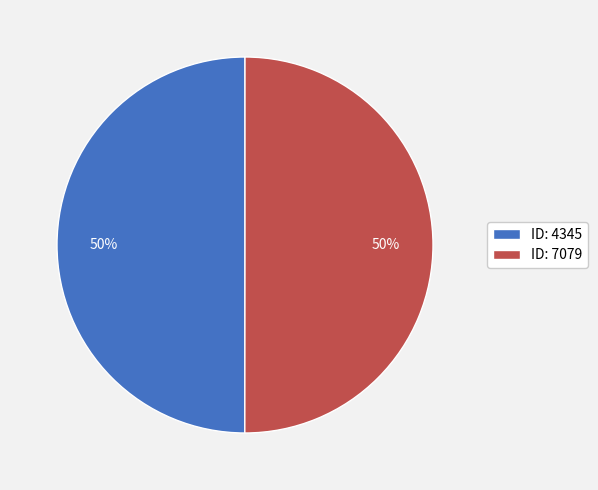

To the nearest percent, what is the average slice percentage?

50%